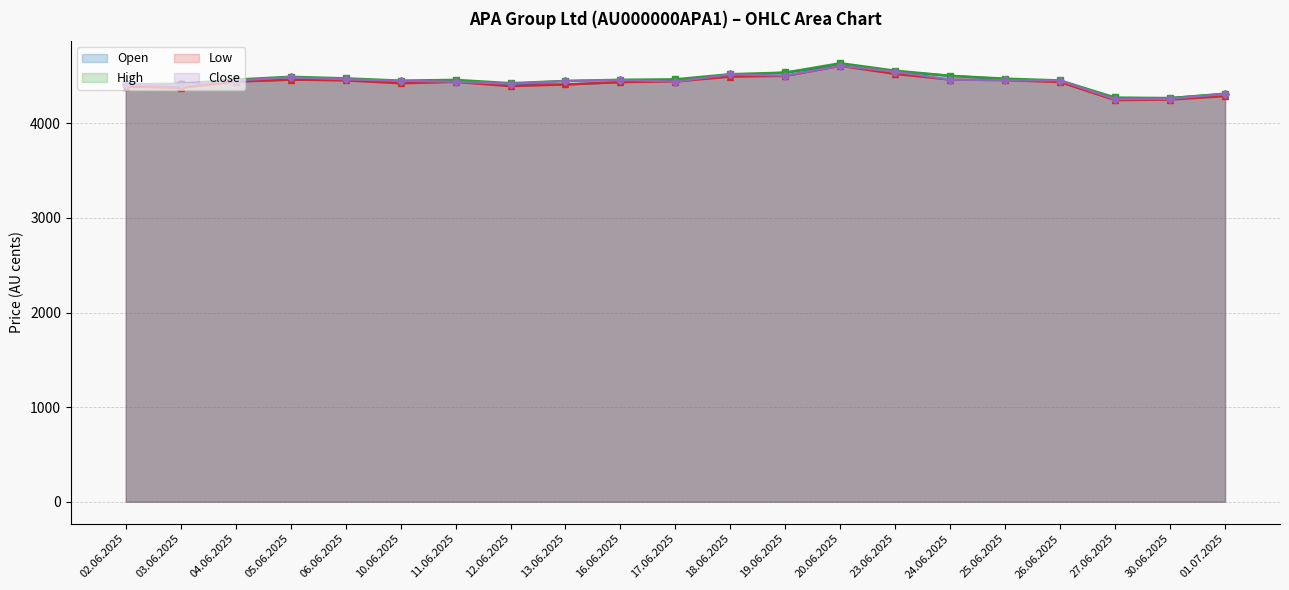

Between 18.06.2025 and 25.06.2025, which is larger?

18.06.2025